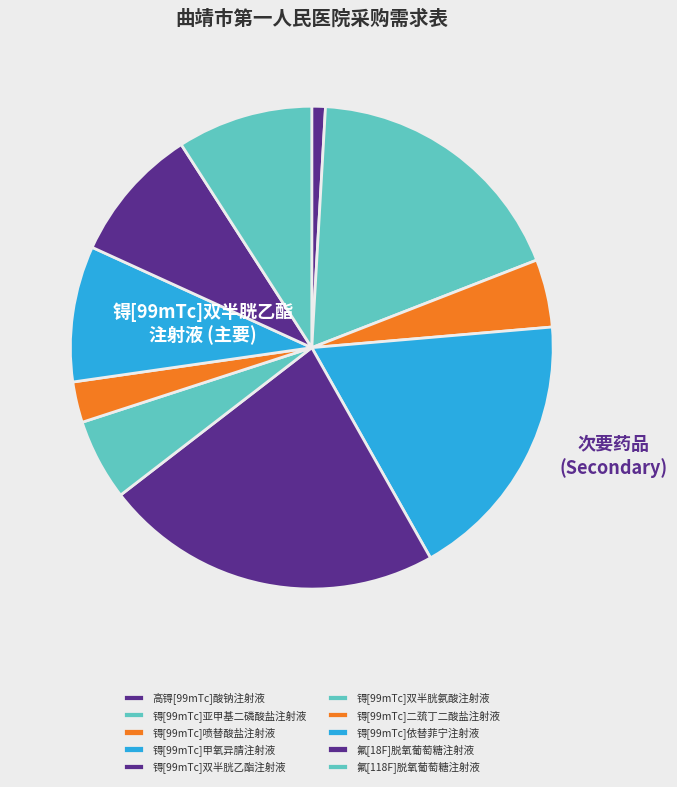

Is it true that 高锝[99mTc]酸钠注射液 is 11% of the pie?

False